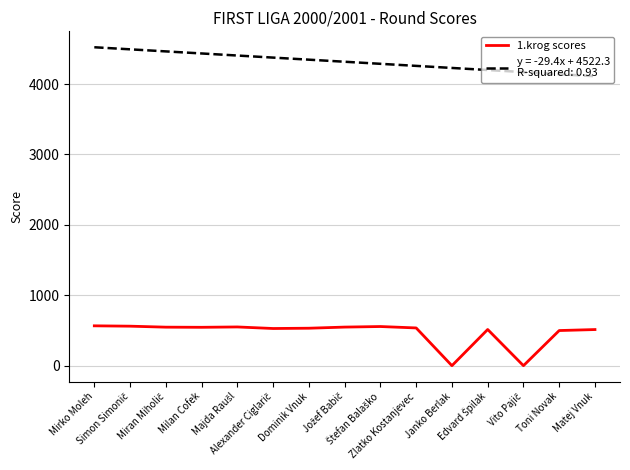

What is the greatest value displayed?

4522.3